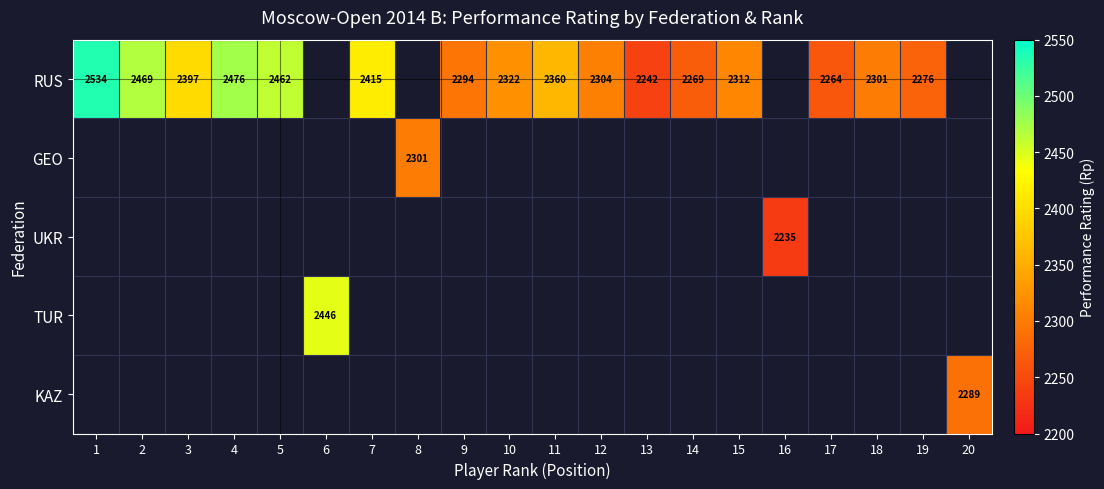

How many distinct data groups are displayed?

5